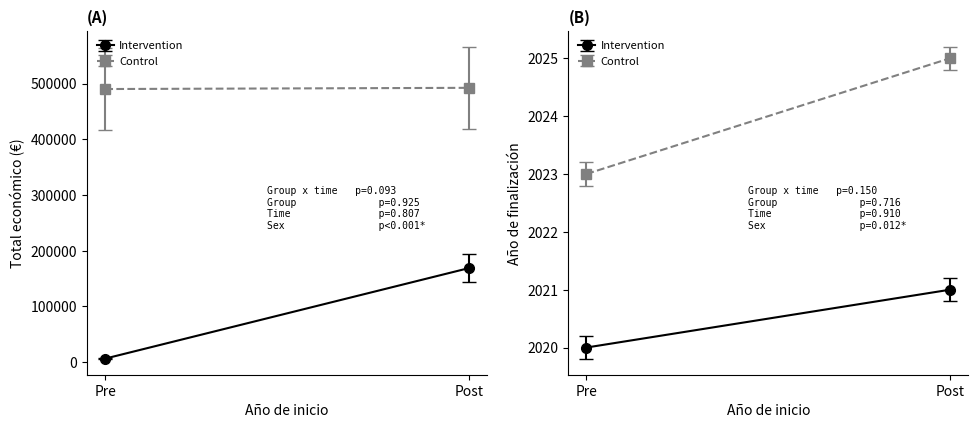

True or false: Año de finalización and Total económico cross at least once.

False